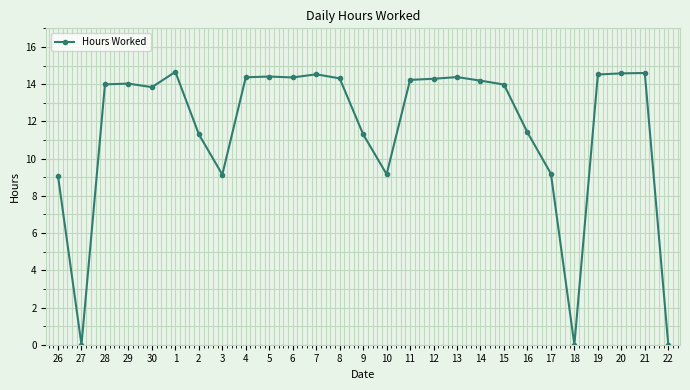

How many distinct data groups are displayed?

1